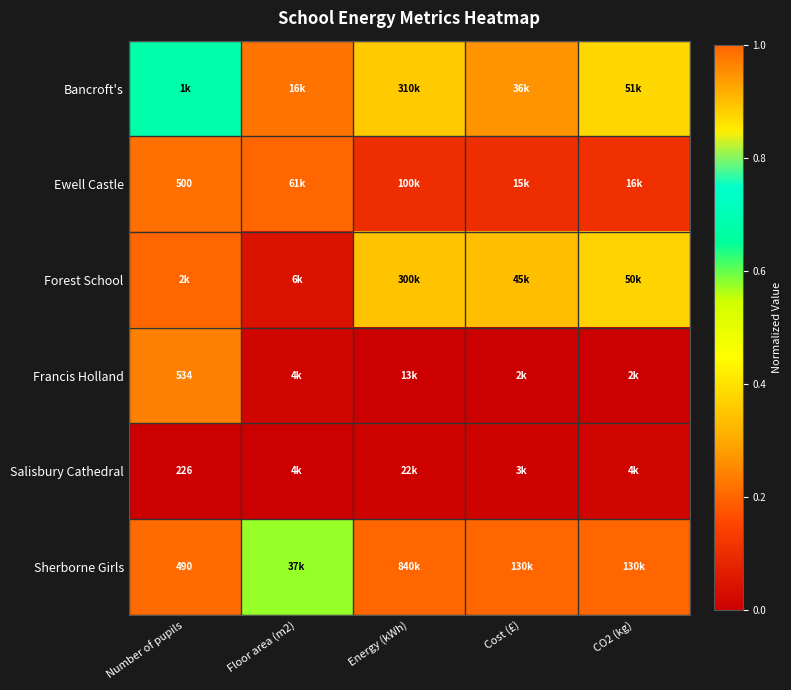

At which label does Sherborne Girls reach its peak?

Energy (kWh)